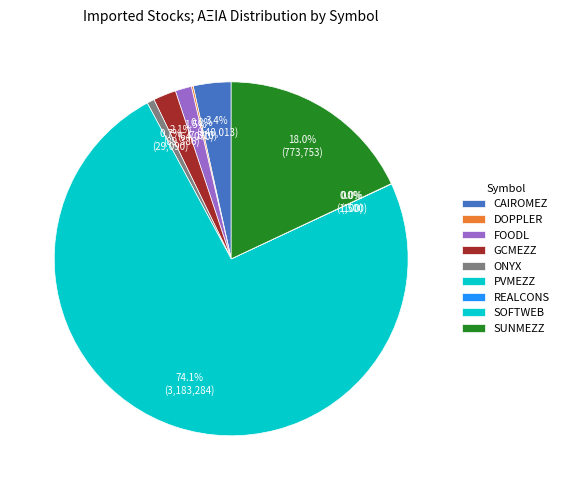

To the nearest percent, what is the difference between the largest and smallest slice percentages?

74%